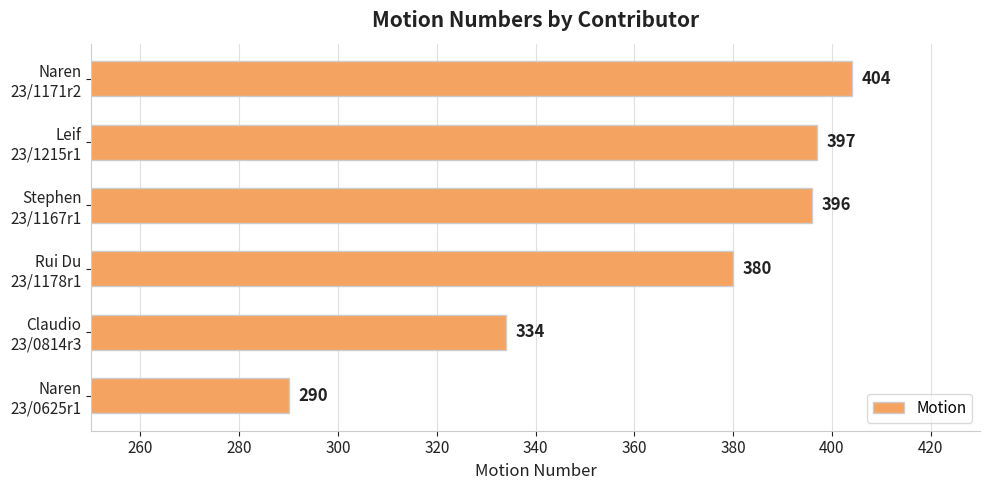

What is the difference between the second highest and second lowest values?

63